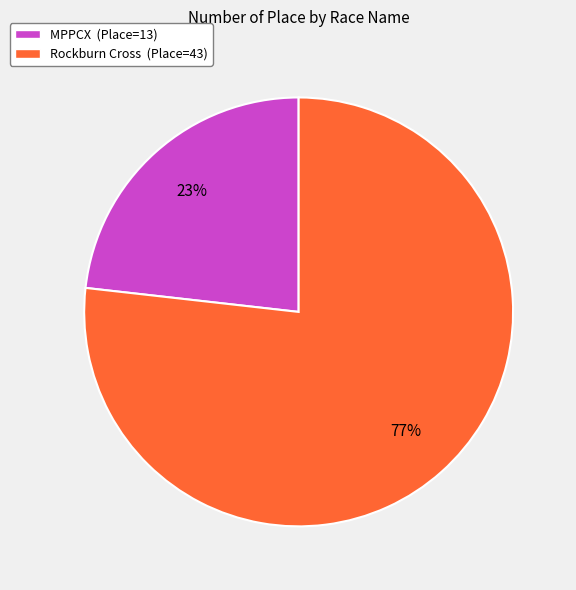

Approximately how many times larger is the value at MPPCX compared to Rockburn Cross?

0.3